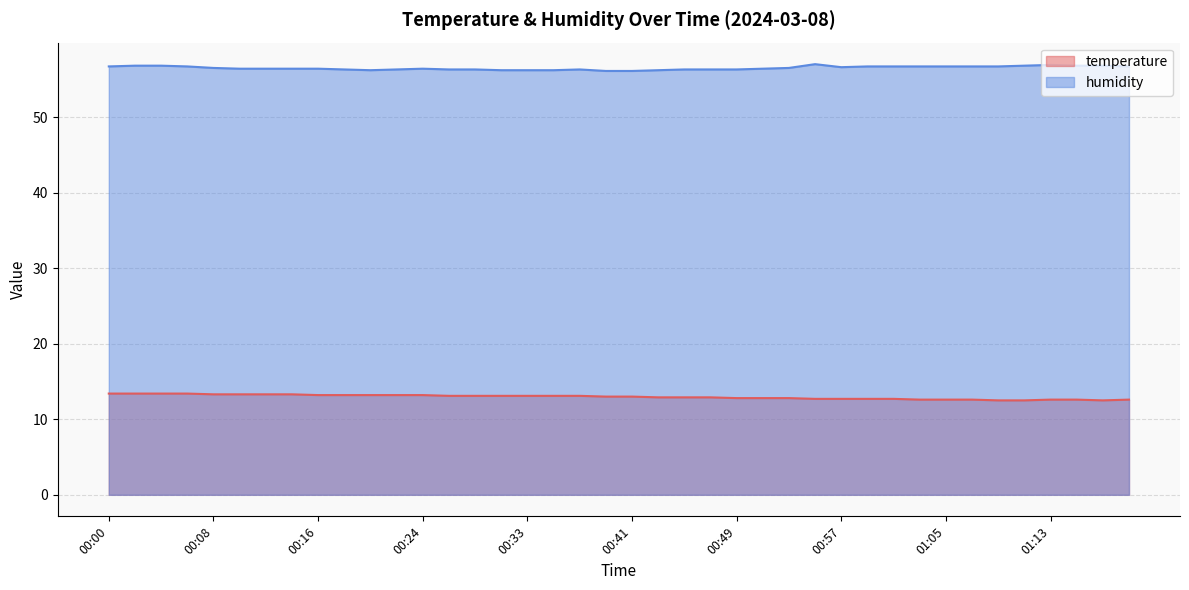

True or false: temperature and humidity intersect in this chart.

False